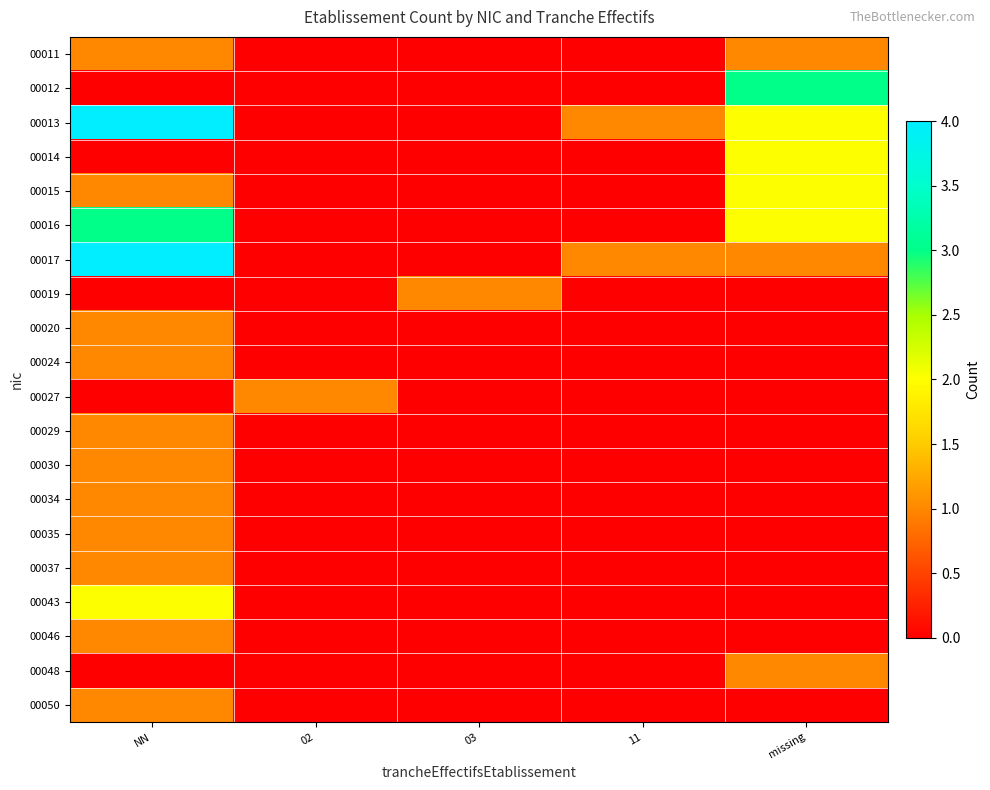

At which category does the chart reach its minimum across all series?

02